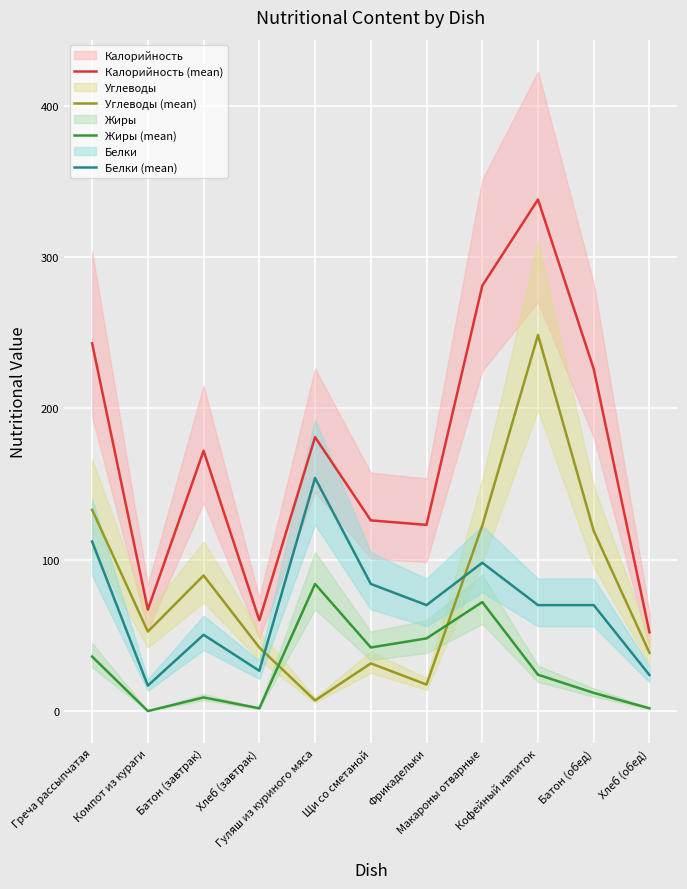

True or false: Жиры (mean) and Белки (mean) cross at least once.

False